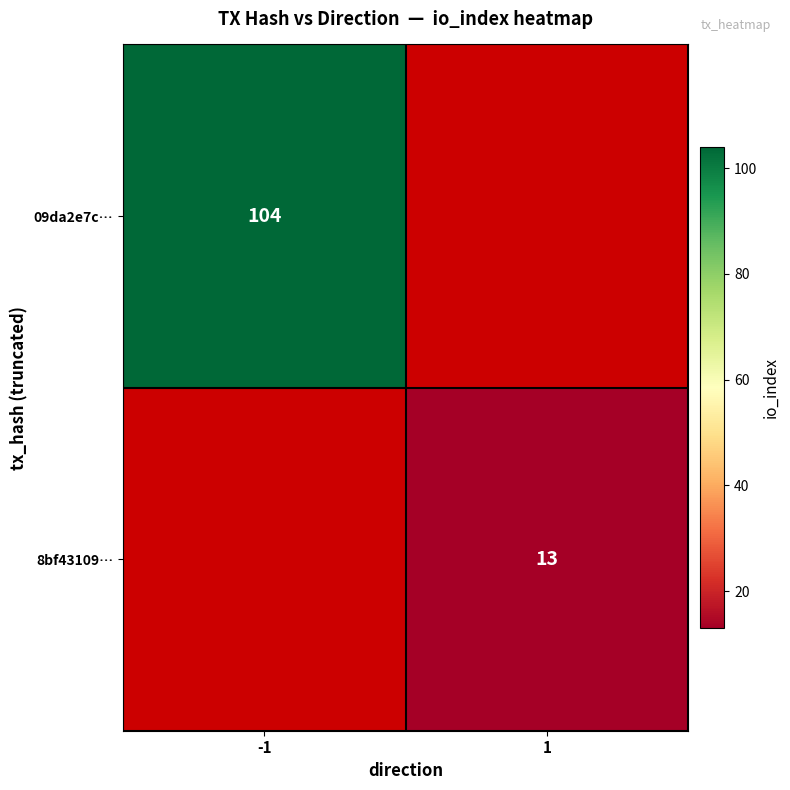

Is it true that 8bf43109… equals 8.0 at 1?

False